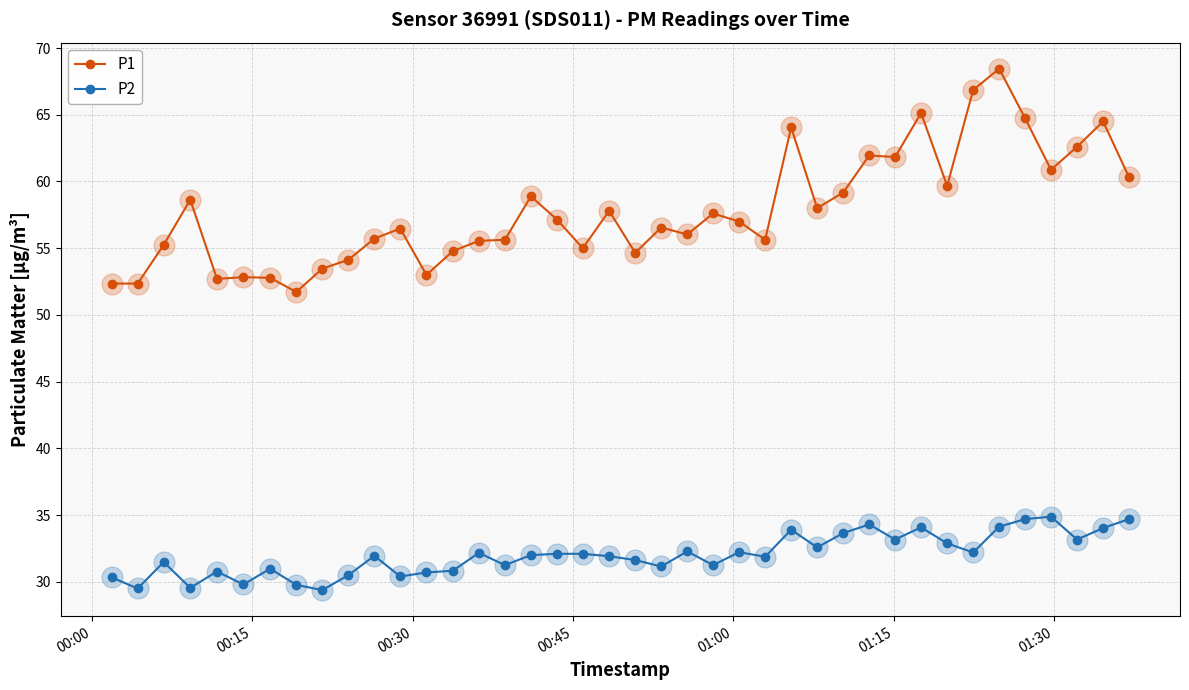

True or false: P1 and P2 cross at least once.

False